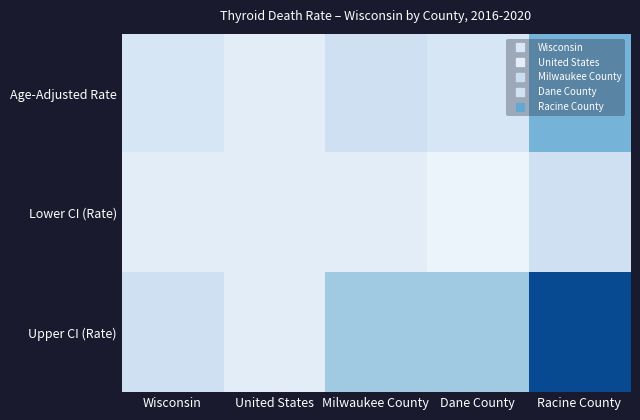

What is the greatest value displayed?

2.0